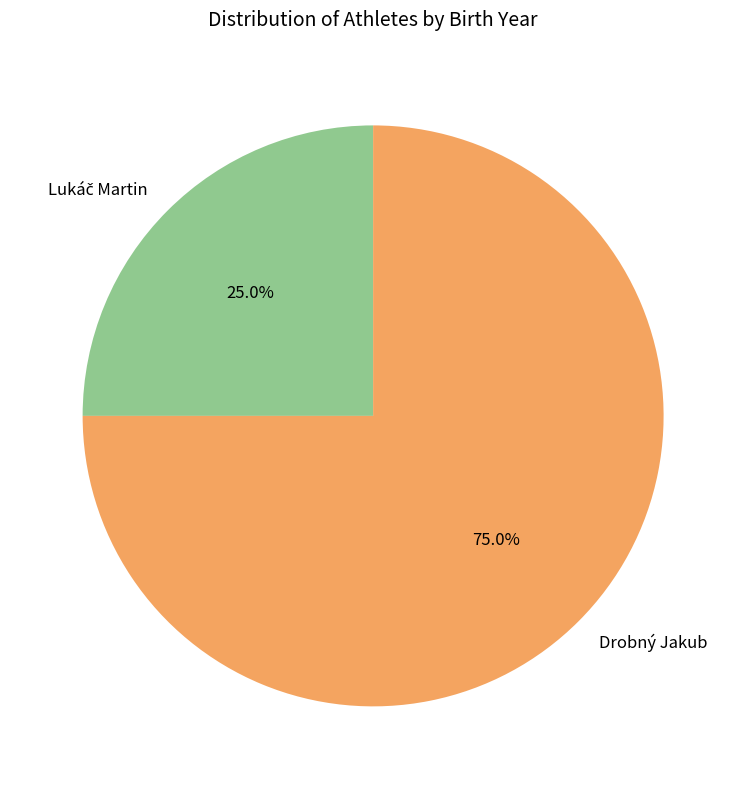

What portion of the pie excludes Drobný Jakub?

25.0%